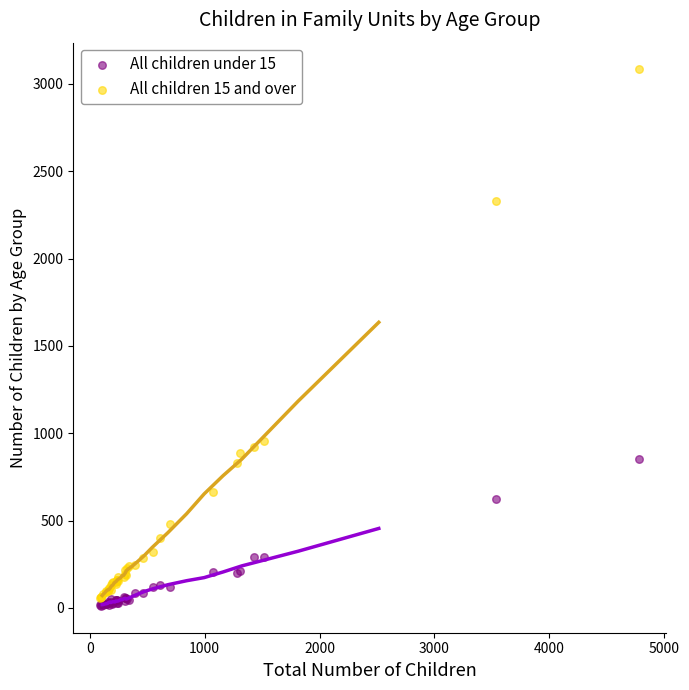

Which series contains the lowest Y value?

All children under 15